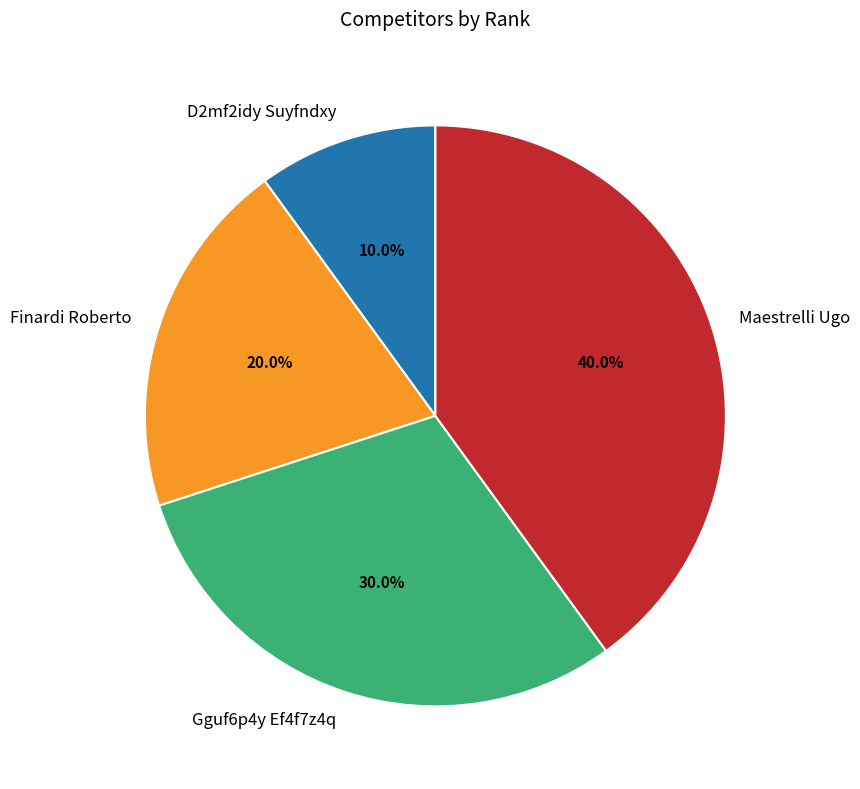

To the nearest percent, what is the combined percentage of Finardi Roberto and D2mf2idy Suyfndxy?

30%